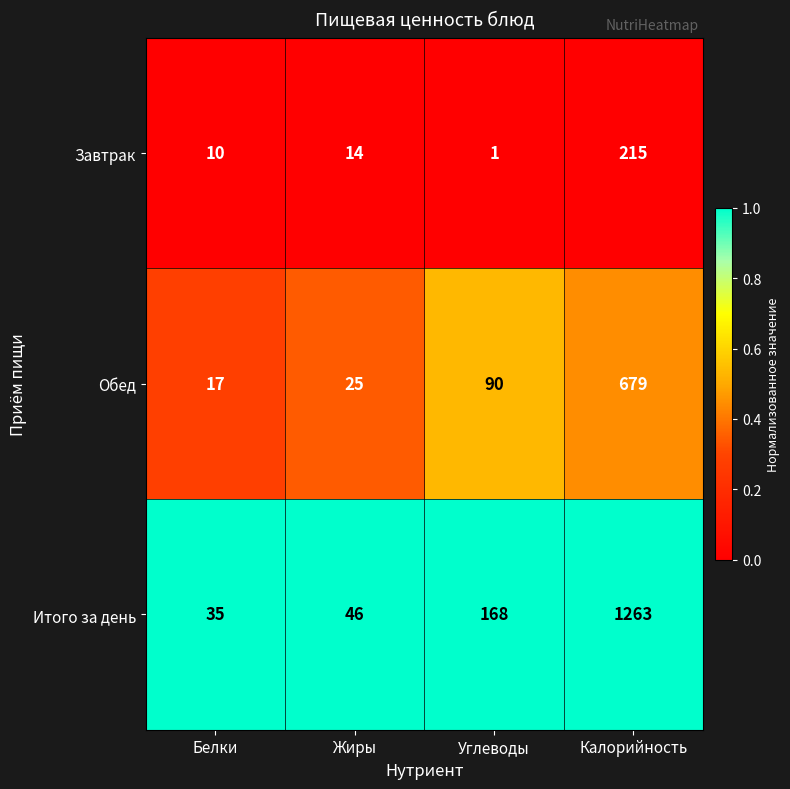

Reading left to right, transcribe all the data shown in this chart.

Завтрак: Белки=10	Жиры=14	Углеводы=1	Калорийность=215
Обед: Белки=17	Жиры=25	Углеводы=90	Калорийность=679
Итого за день: Белки=35	Жиры=46	Углеводы=168	Калорийность=1263